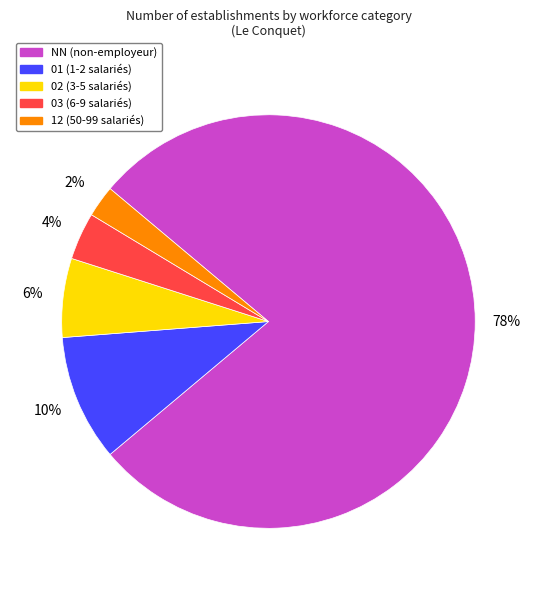

Combined, do NN and 12 account for over 50%?

Yes